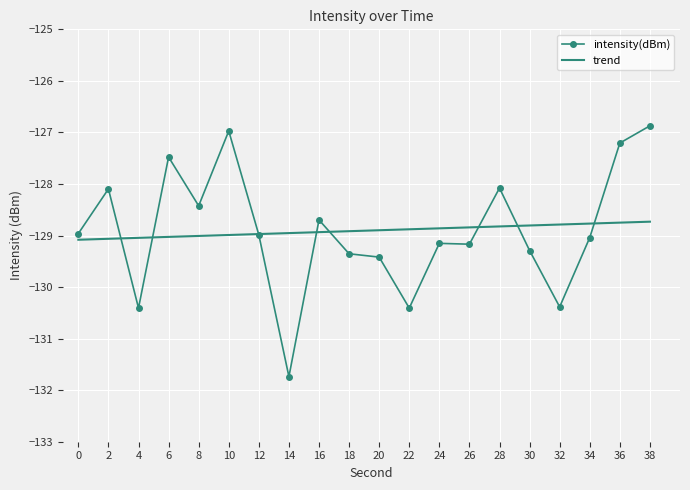

What is the maximum value shown in the chart?

-126.9